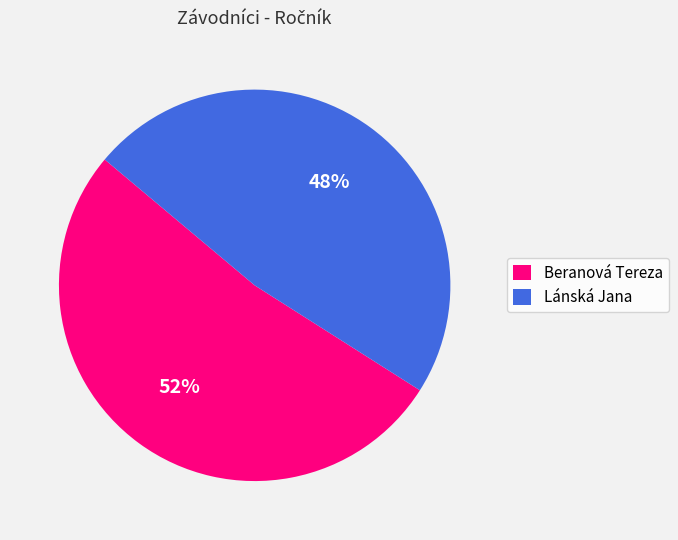

Which category has the biggest portion of the pie?

Beranová Tereza